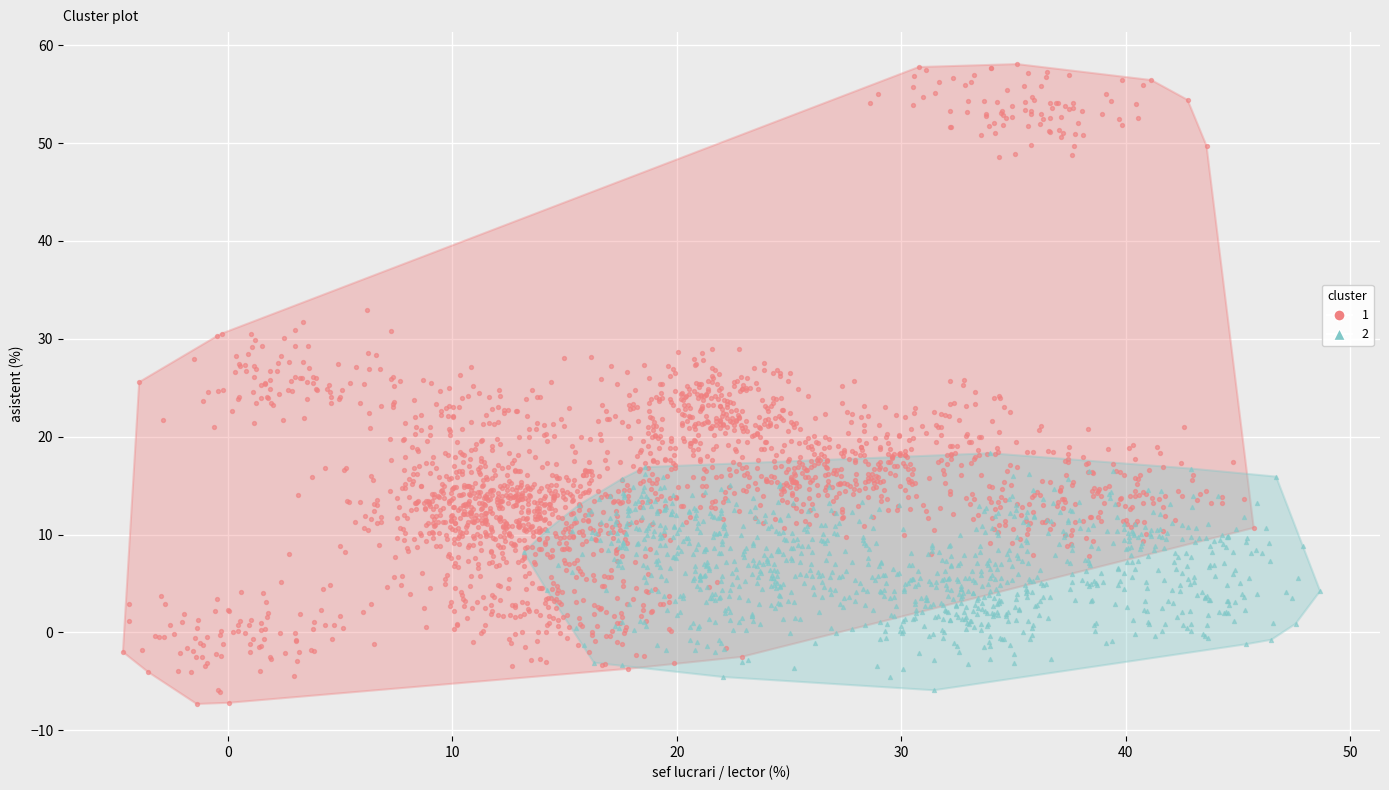

Which series contains the highest Y value?

1